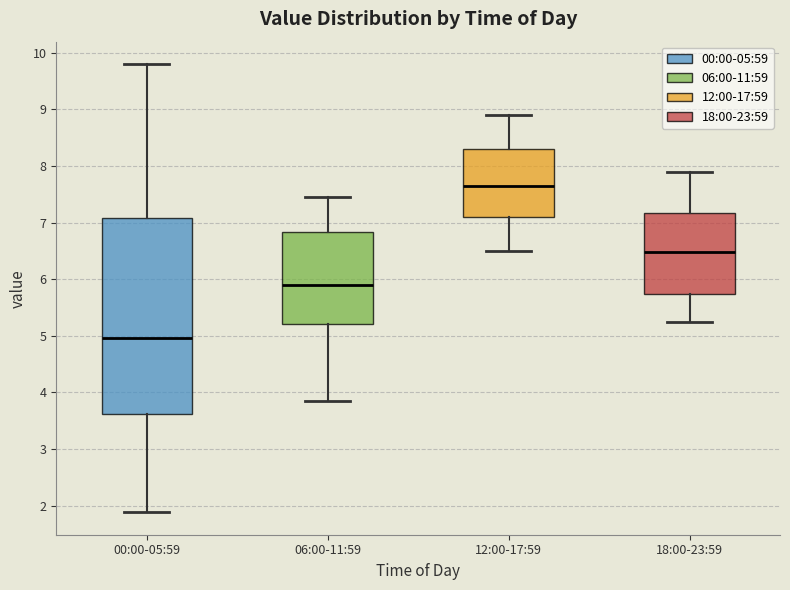

Where is the upper edge of the box for 18:00-23:59 on the y-axis? The values are not printed on the chart, so give them approximately, as read against the axis.

7.2